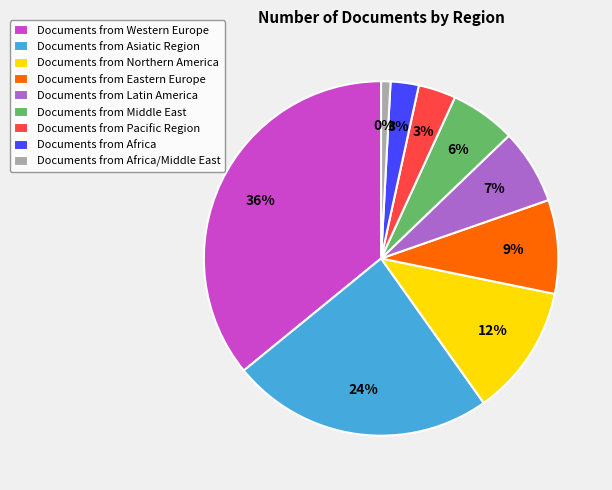

Approximately how many times larger is the value at Africa/Middle East compared to Northern America?

0.1